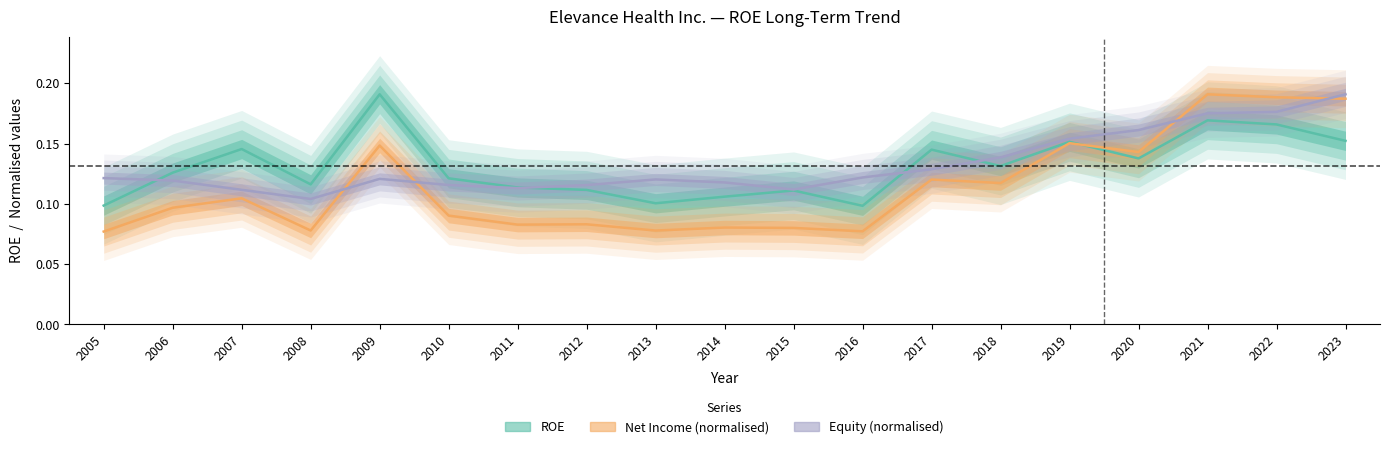

At which category does ROE reach its first local valley?

2008